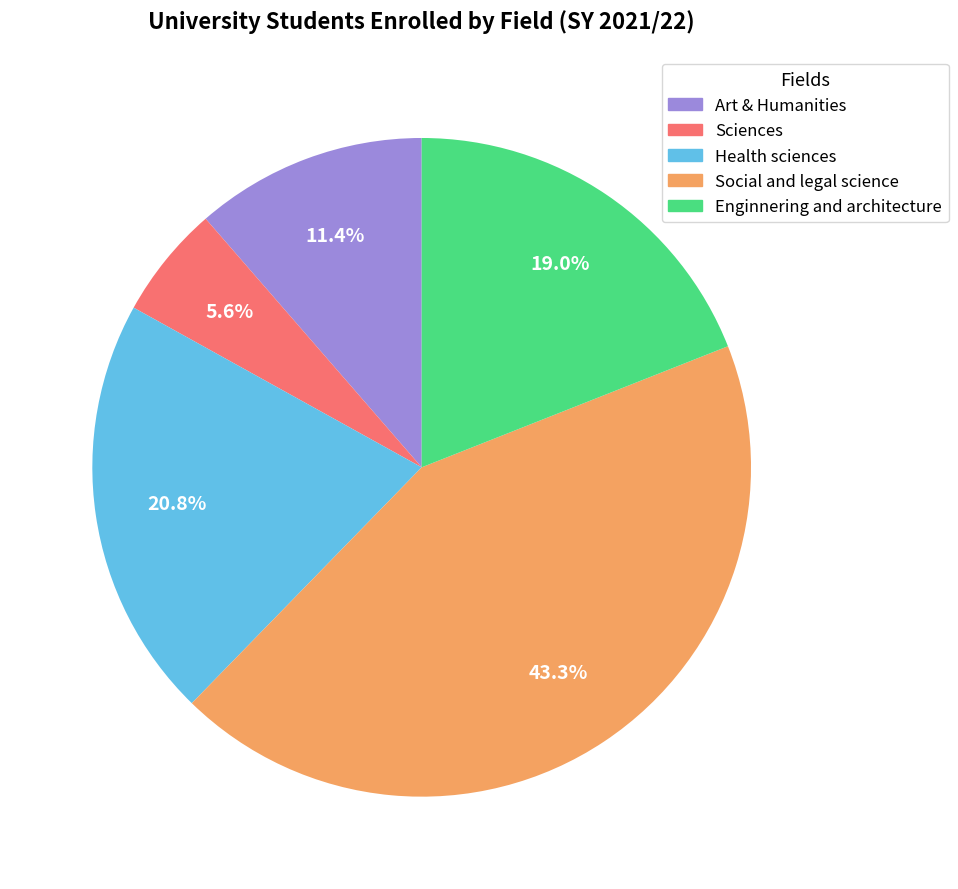

What portion of the pie excludes Sciences?

94.4%